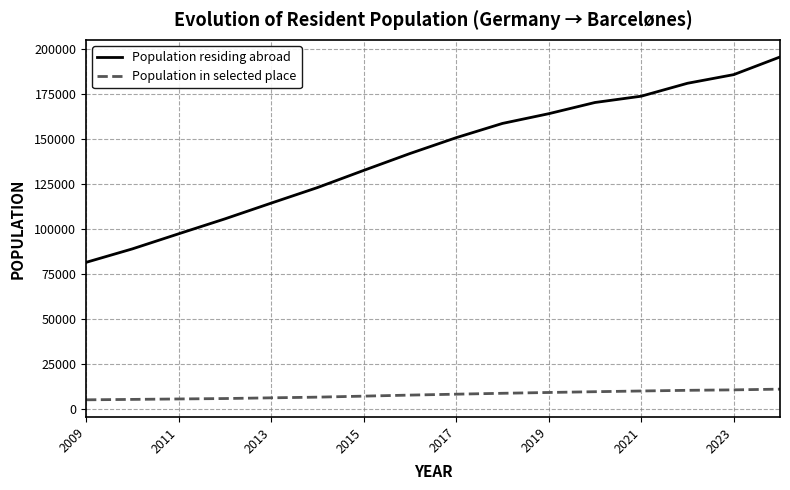

What is the sum of all Population residing abroad values?

2265863